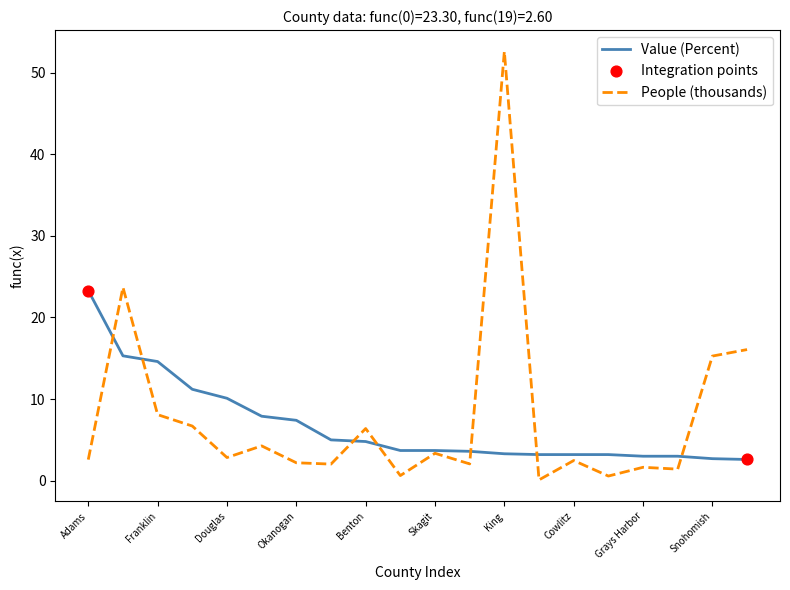

At how many categories does at least one series exceed 19?

3